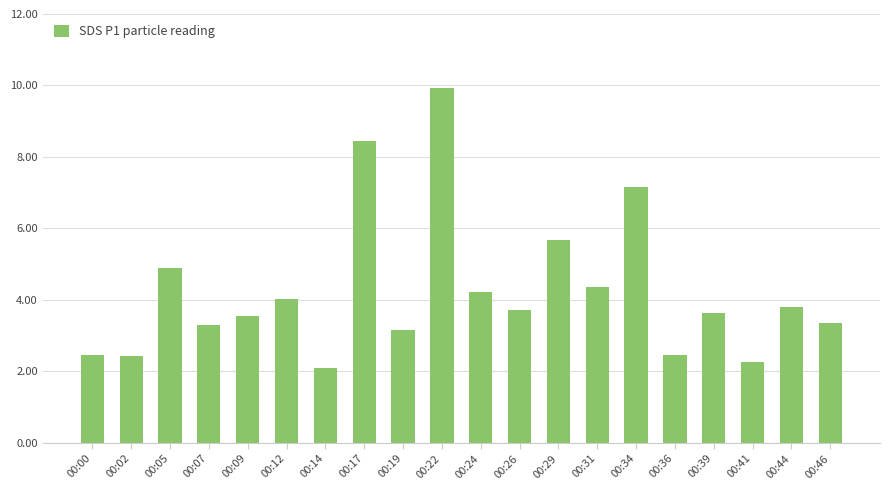

How many bars are there in total?

20